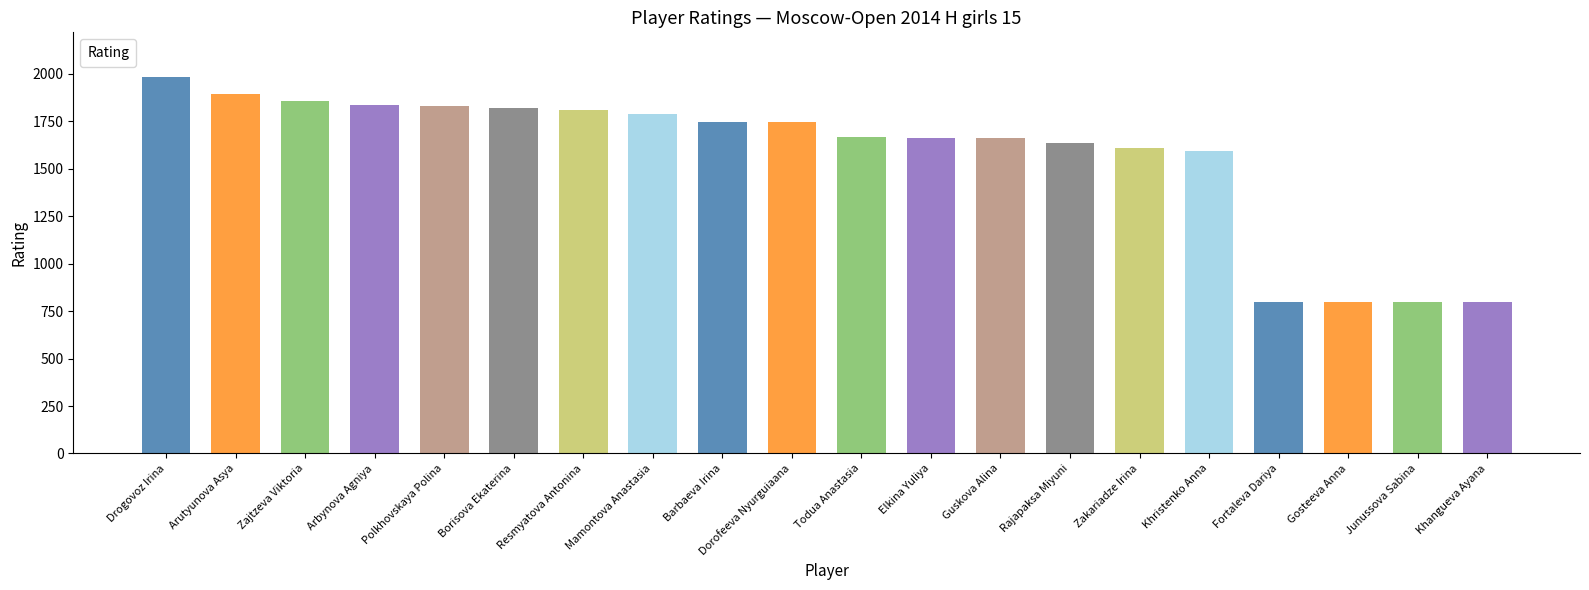

What is the minimum value shown in the chart?

800